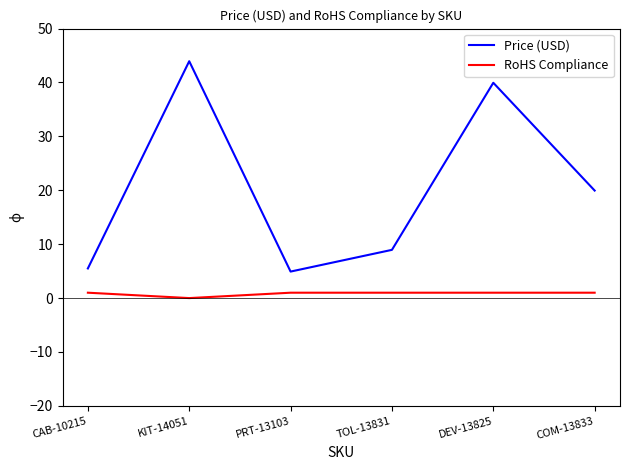

How many lines are shown in the chart?

2